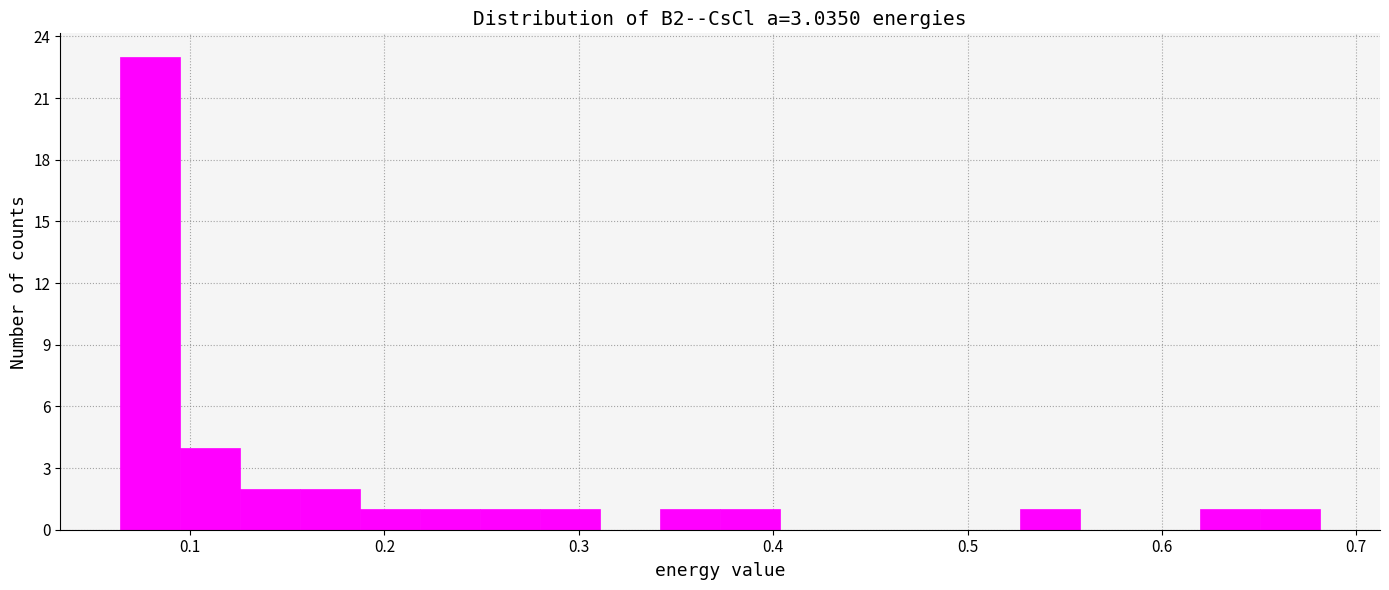

Read against the x-axis, roughly where is the centre of the tallest bar?

0.08